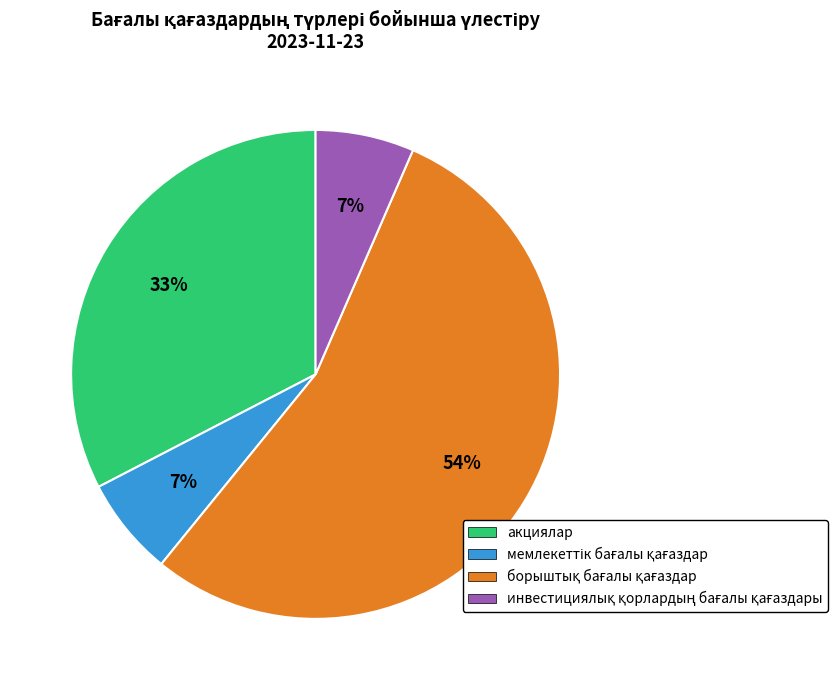

What percentage is the акциялар slice, to the nearest percent?

33%